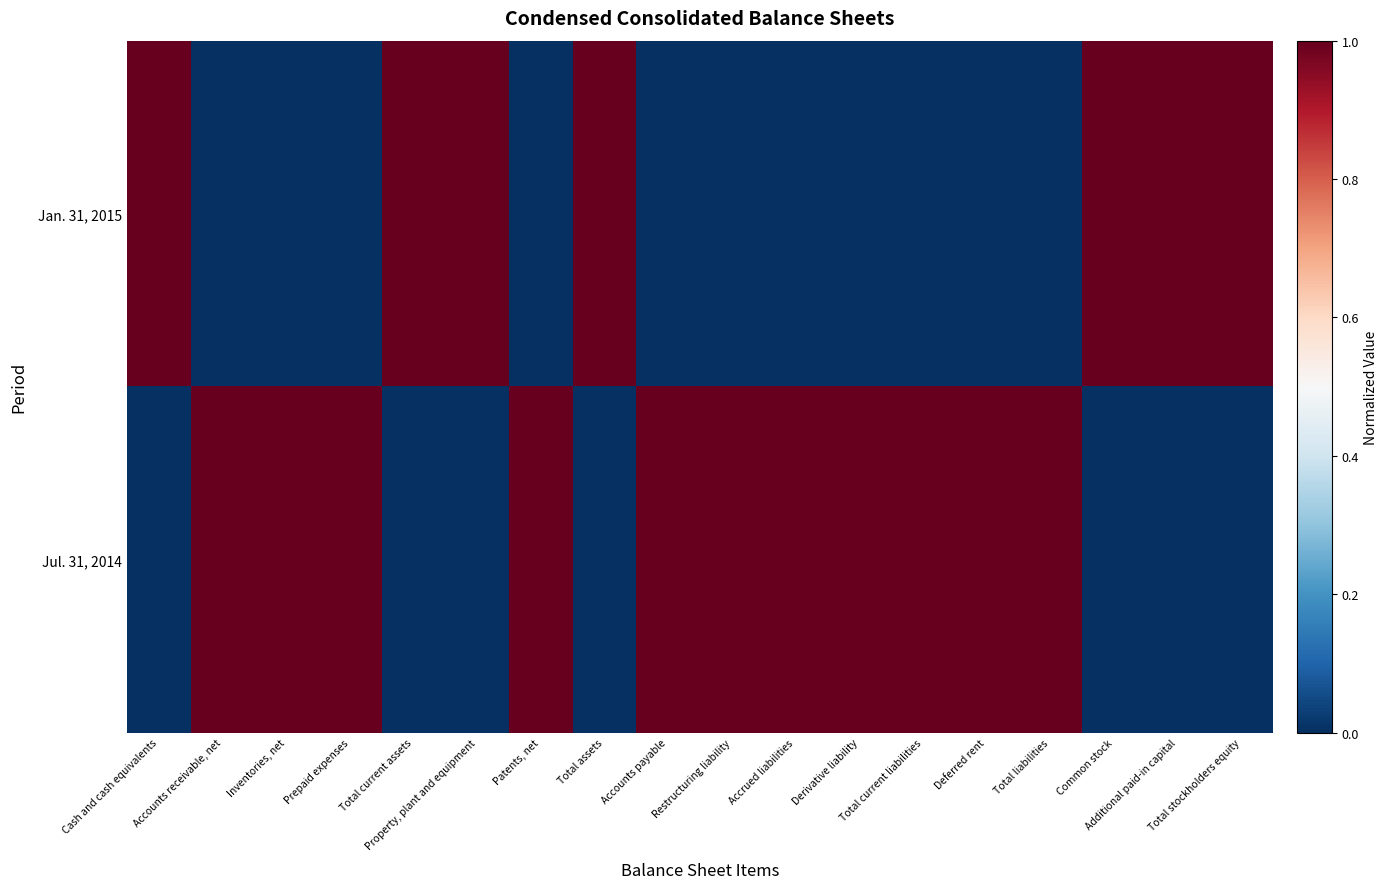

Which has a higher value, Total current assets or Deferred rent?

Total current assets